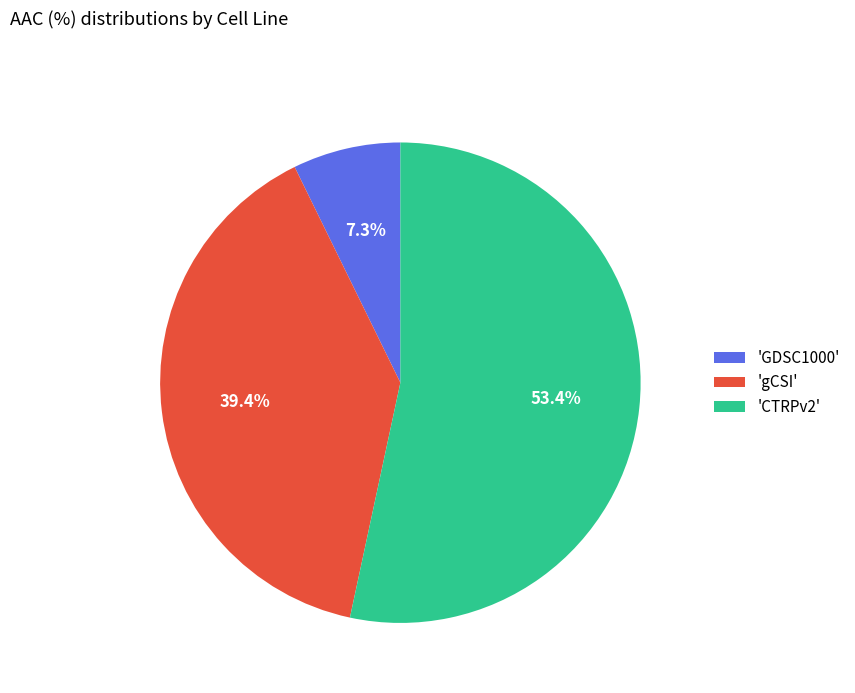

How many segments does this pie chart have?

3